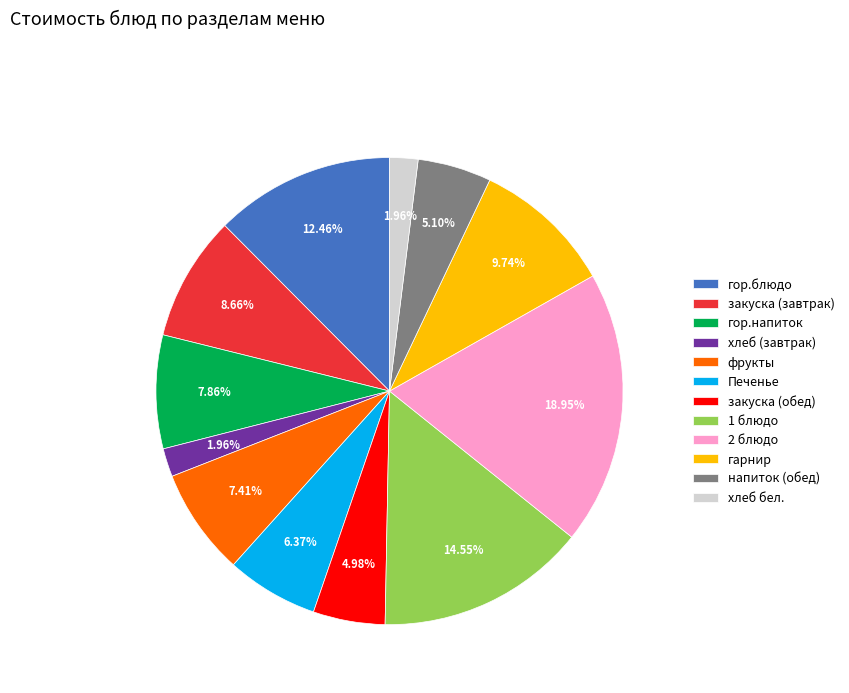

To the nearest percent, what percentage of the pie is хлеб (завтрак)?

2%